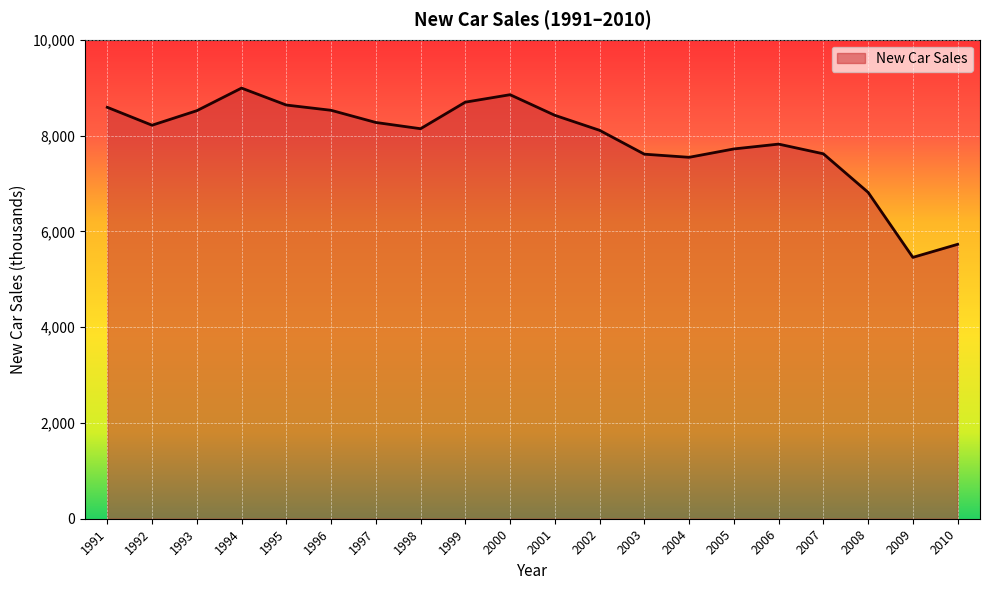

What is the smallest value displayed?

5456.2